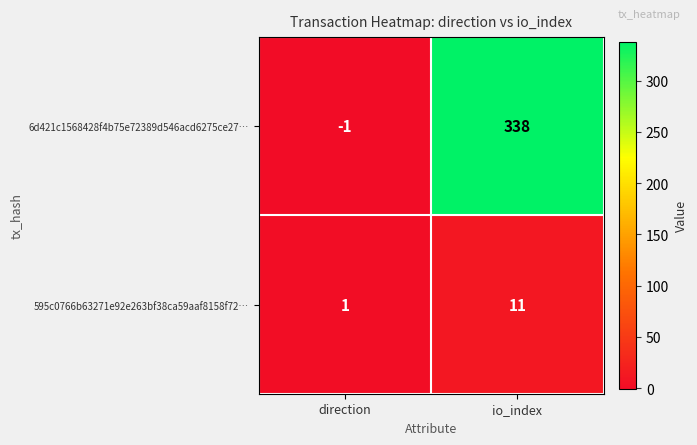

How many values in 6d421c1568428f4b75e72389d546acd6275ce27… are above zero?

1